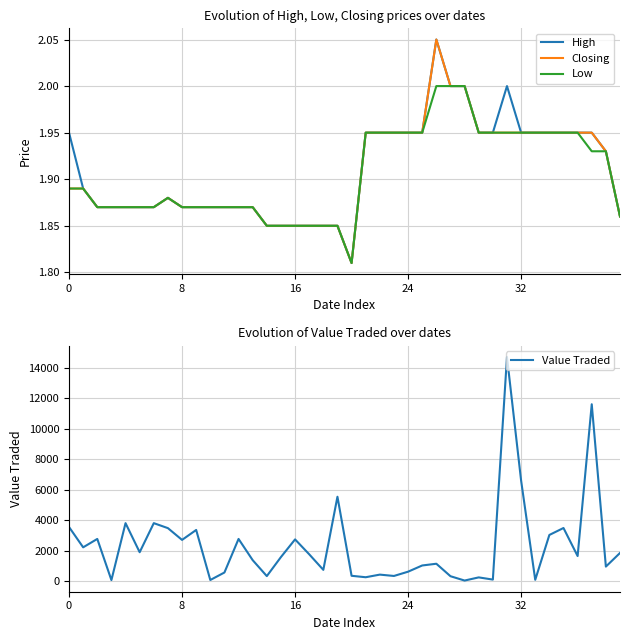

What is the average value of the Closing series?

1.9